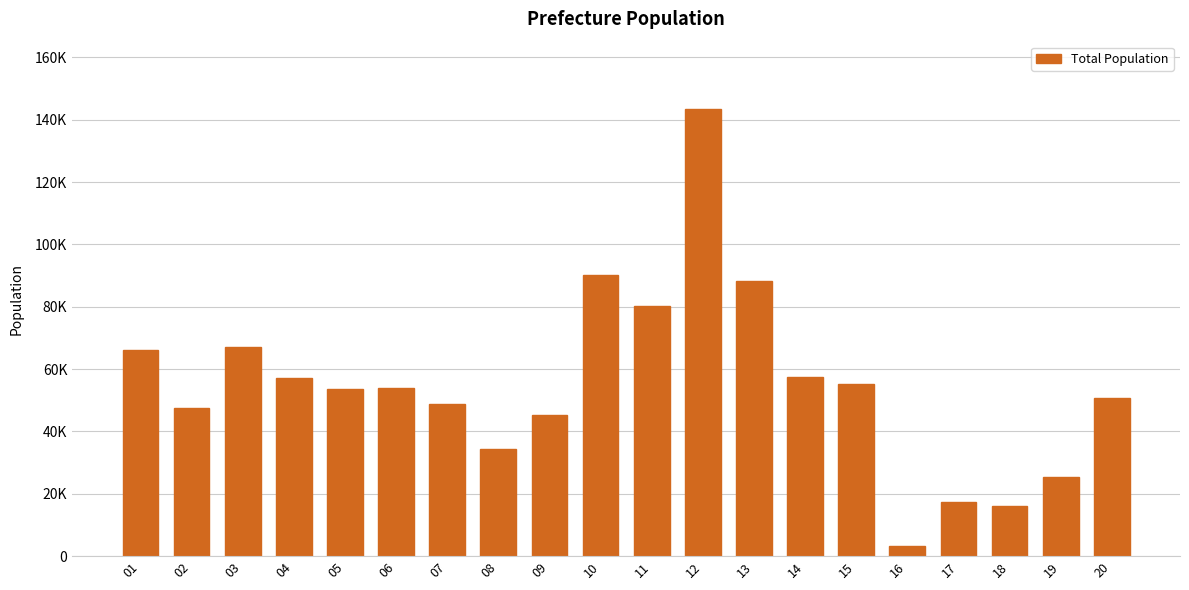

Which category has the highest value across all series?

12